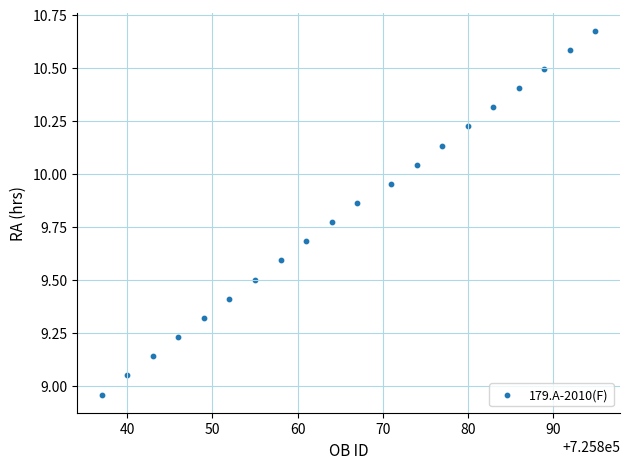

What is the range of Y values (max minus min)?

1.7